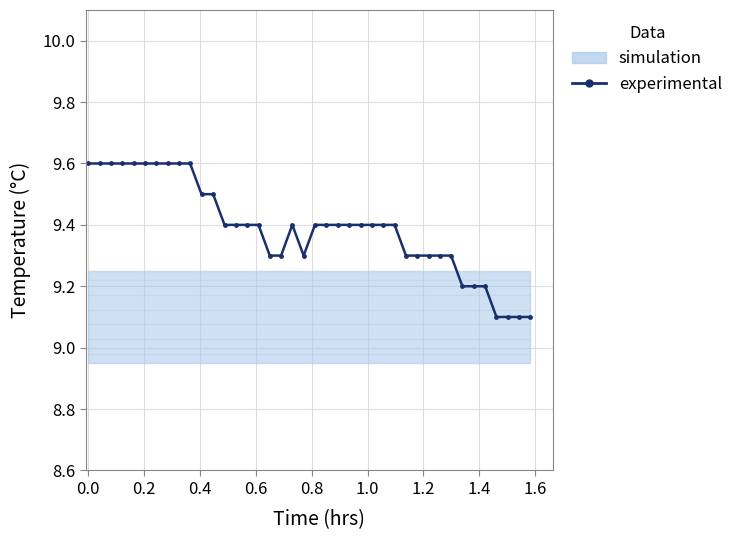

What is the difference between the maximum and minimum values?

0.5